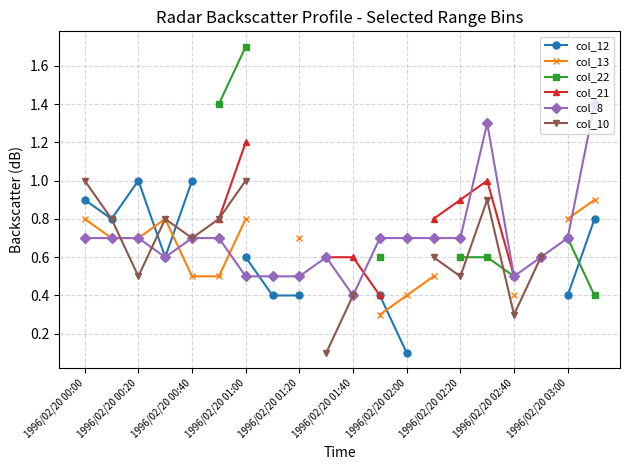

Is this an area chart (filled region under the line)?

No